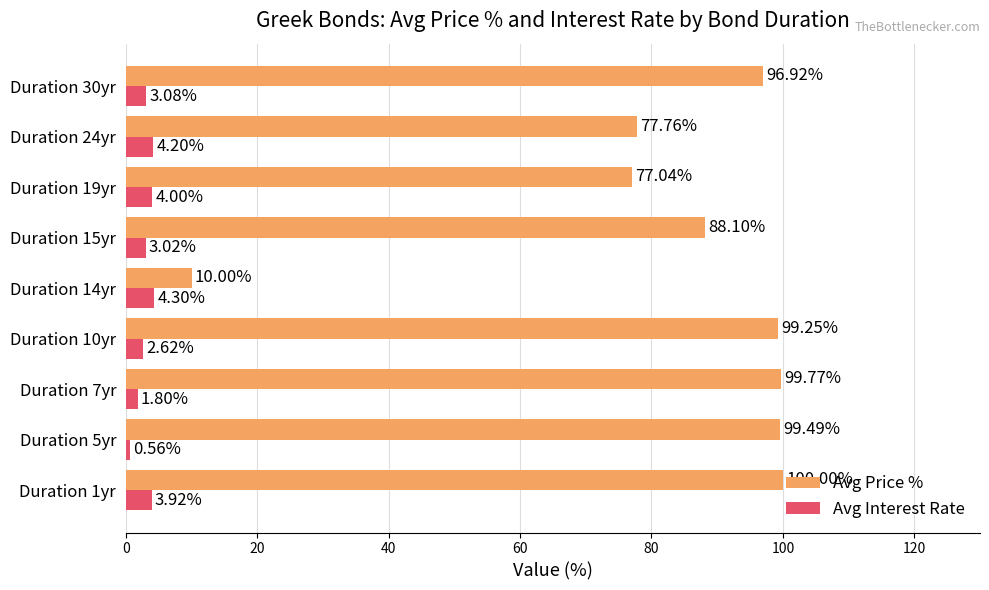

What is the difference between the second highest and second lowest values in the Avg Interest Rate series?

2.4